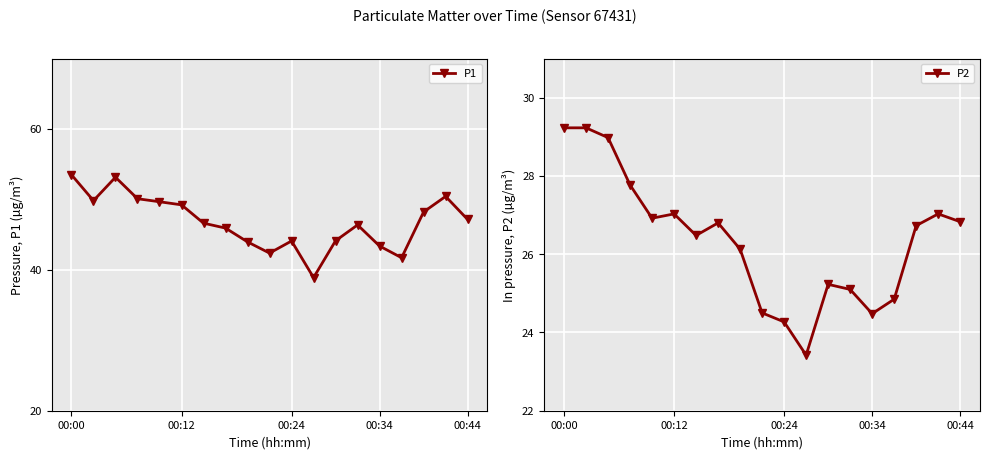

Reading left to right, what are all the values shown in this chart?

P1: 53.5	49.8	53.1	50.1	49.7	49.2	46.6	45.9	44.0	42.4	44.1	38.9	44.1	46.4	43.4	41.7	48.2	50.4	47.1
P2: 29.2	29.2	29.0	27.8	26.9	27.0	26.5	26.8	26.1	24.5	24.3	23.4	25.2	25.1	24.5	24.9	26.7	27.0	26.8